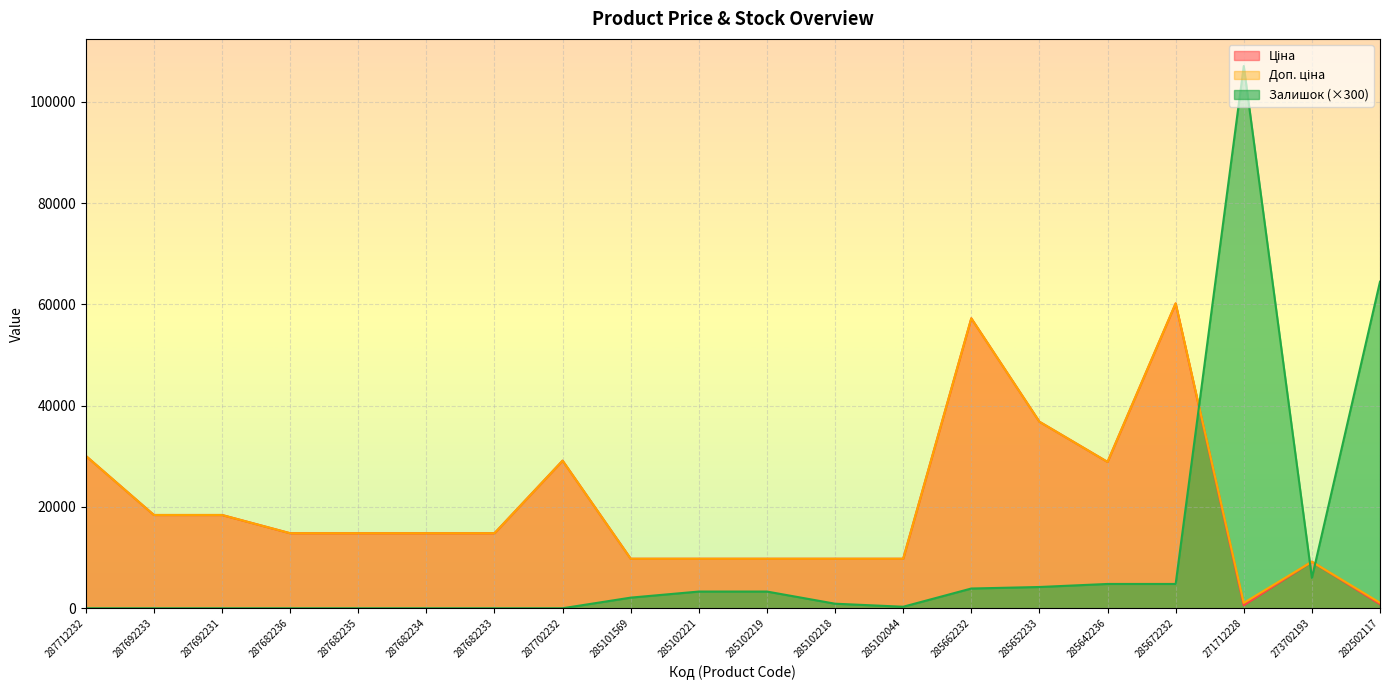

What is the total value across all series at 285102044?

19851.0